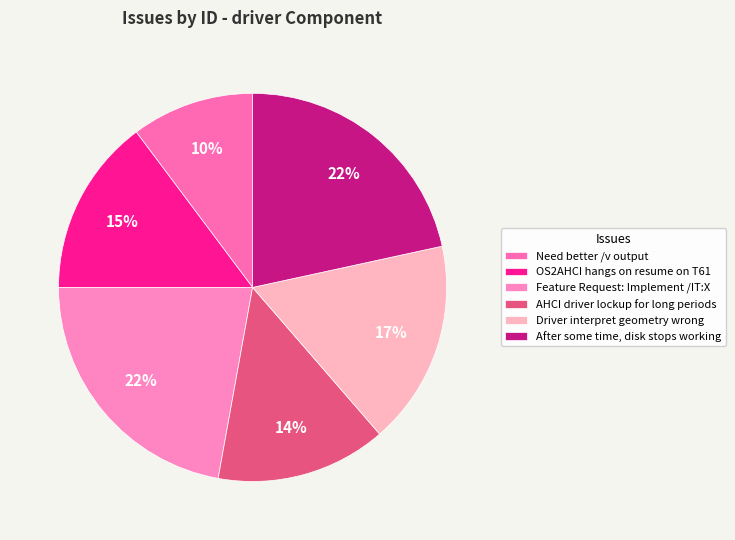

Does Need better /v output represent more than half of the total?

No